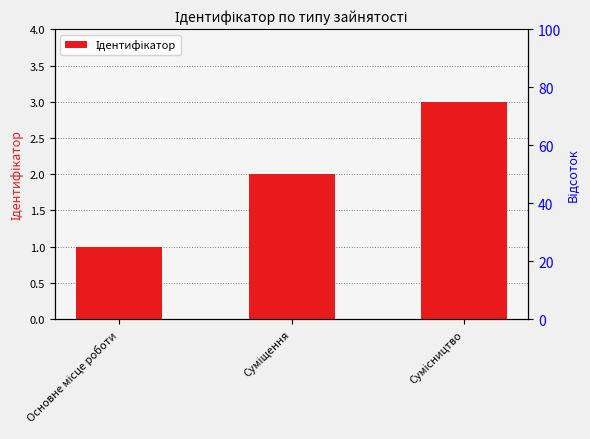

What is the smallest value displayed?

1